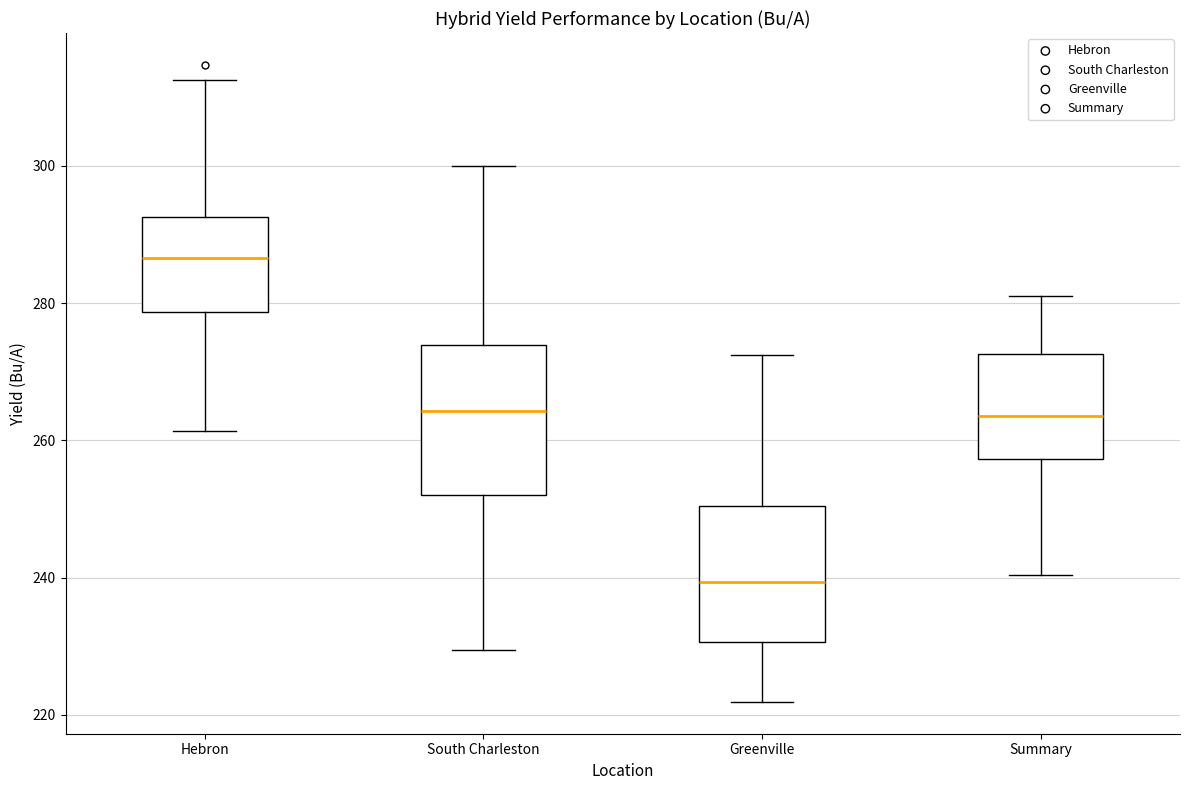

Which box's median line is the highest?

Hebron